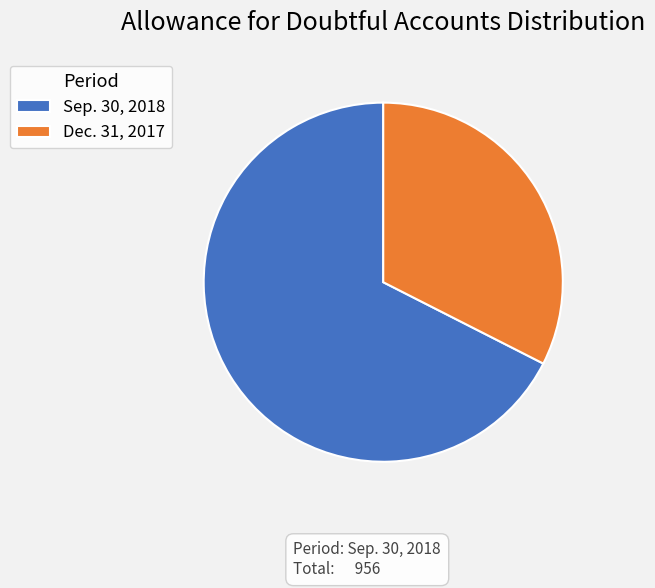

How many slices are in this pie chart?

2